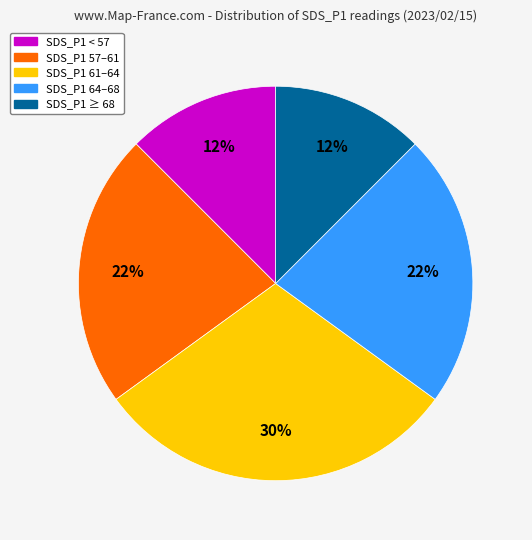

Is the sum of SDS_P1 ≥ 68 and SDS_P1 64–68 greater than half?

No